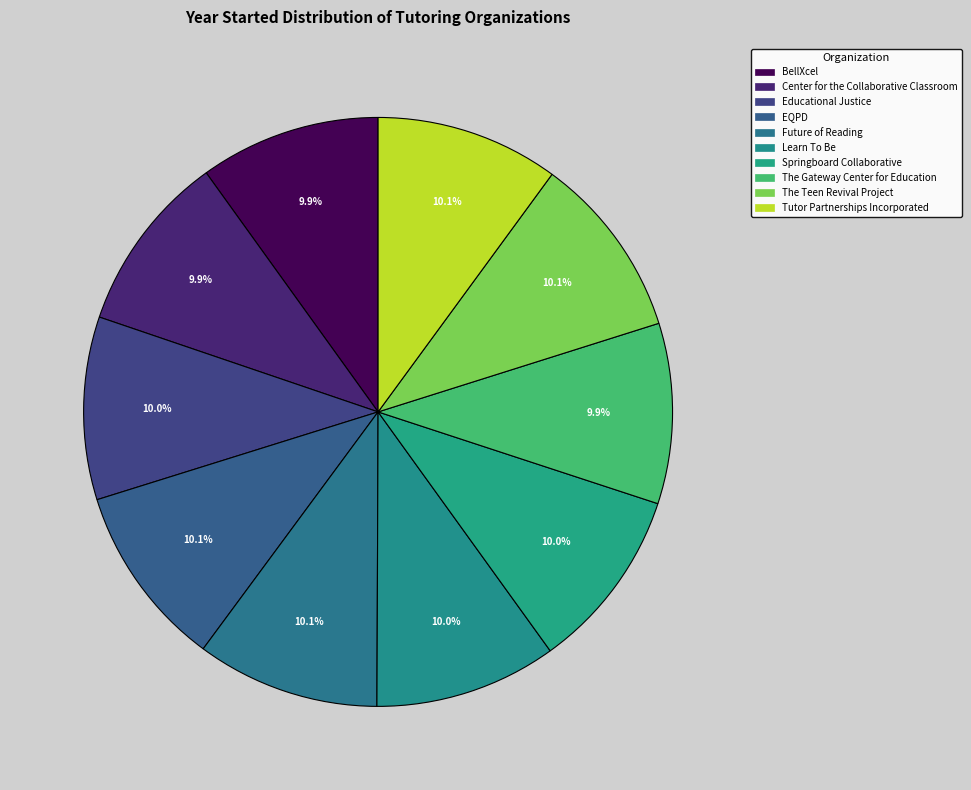

Count the number of slices in the pie.

10